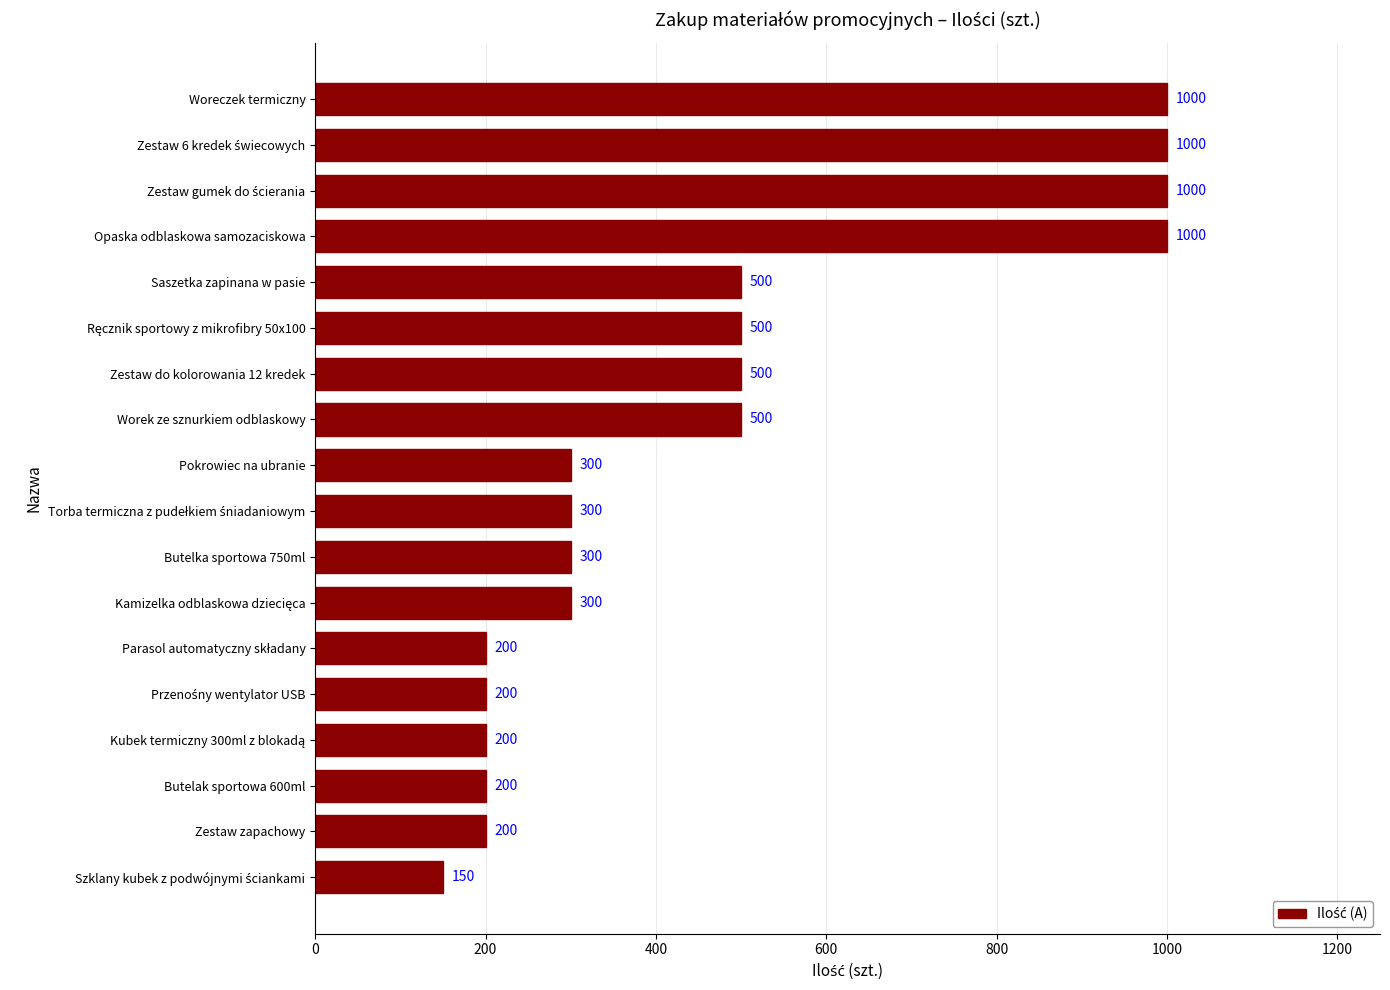

Is it true that the value at Pokrowiec na ubranie is 61?

False